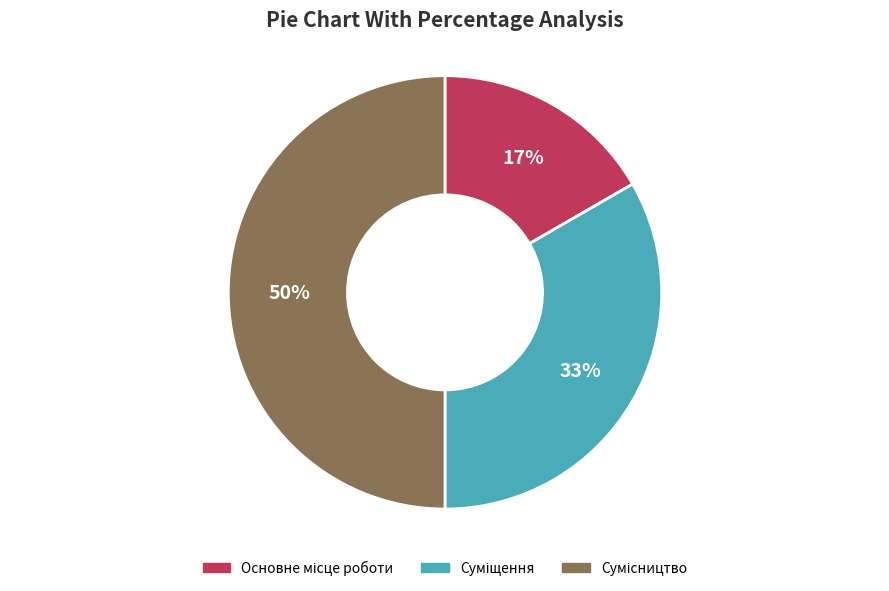

How many slices are in this pie chart?

3